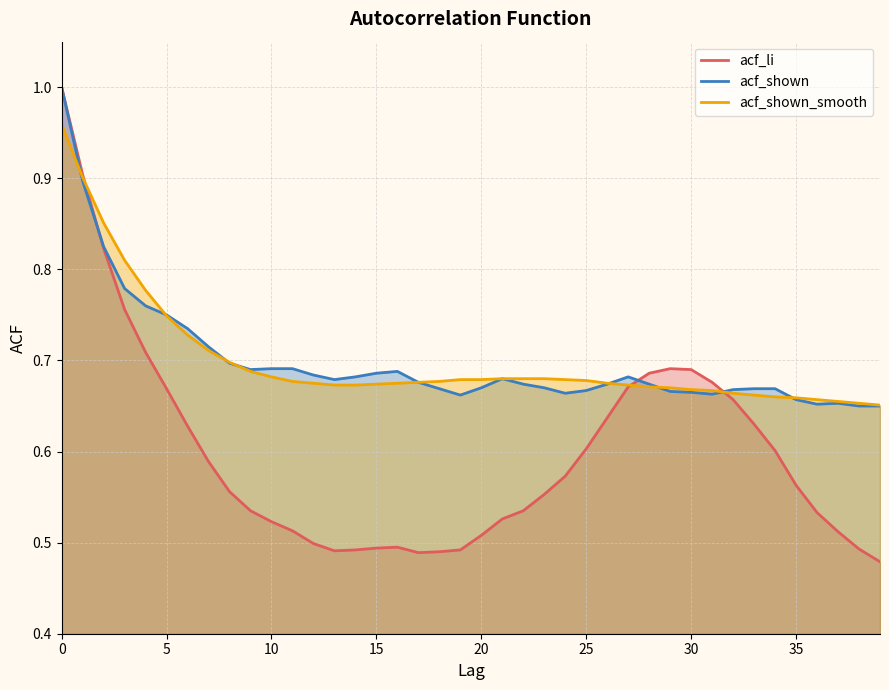

What is the average value of the acf_li series?

0.6